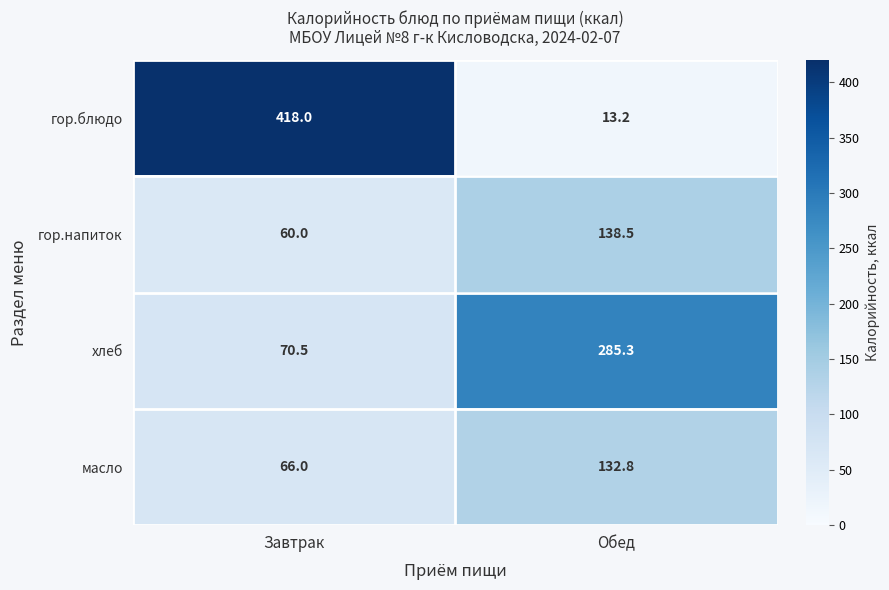

What is the average value of the масло series?

99.4